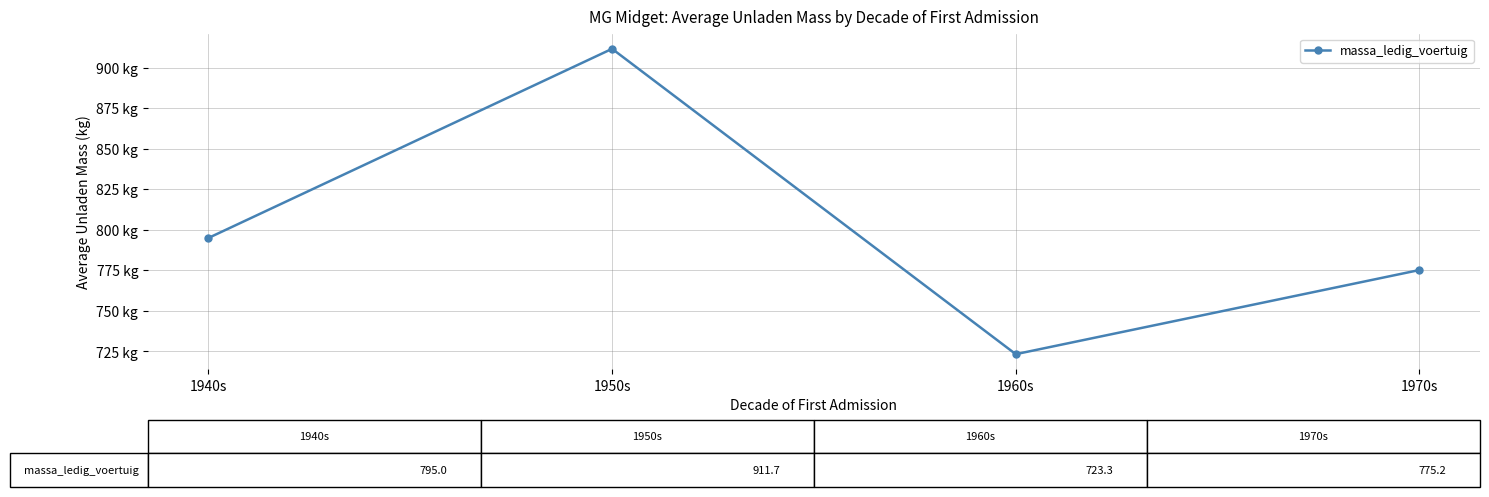

The value at 1970s is 775.2. True or false?

True